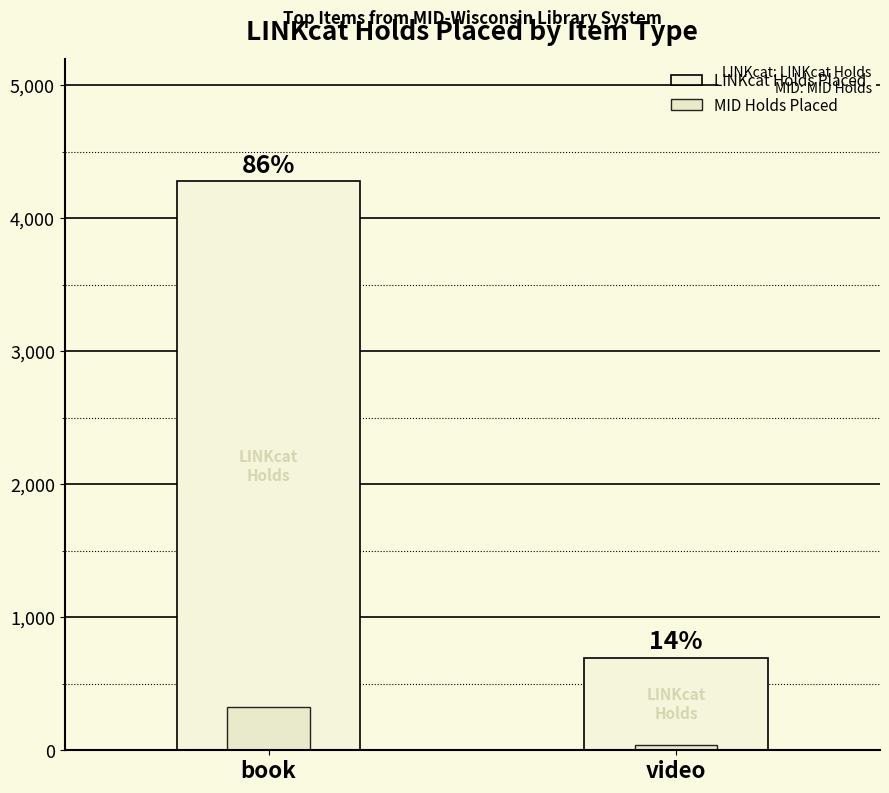

Which category has the lowest value in the MID Holds Placed series?

video